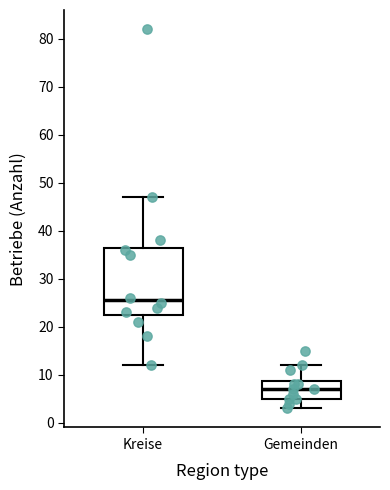

Reading left to right, read every box against the y-axis: the position of its median line, the range the box covers, and the ends of its whiskers. The values are not printed on the chart, so give them approximately, as read against the axis.

Kreise: median 26, box 23 to 37, whiskers 12 to 47
Gemeinden: median 7, box 5 to 9, whiskers 3 to 12